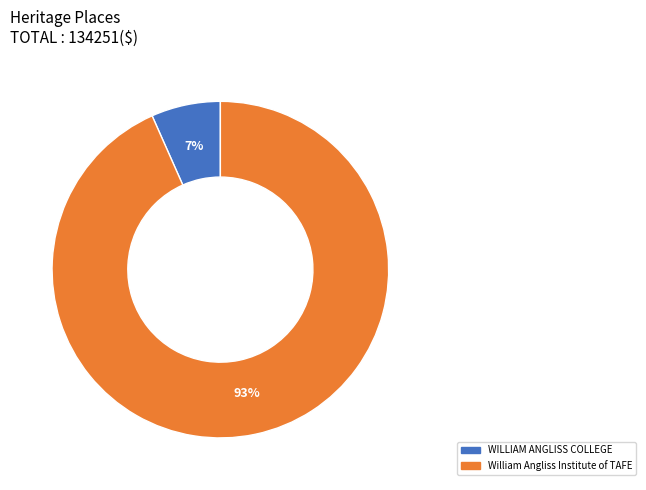

What percentage is the WILLIAM ANGLISS COLLEGE slice, to the nearest percent?

7%